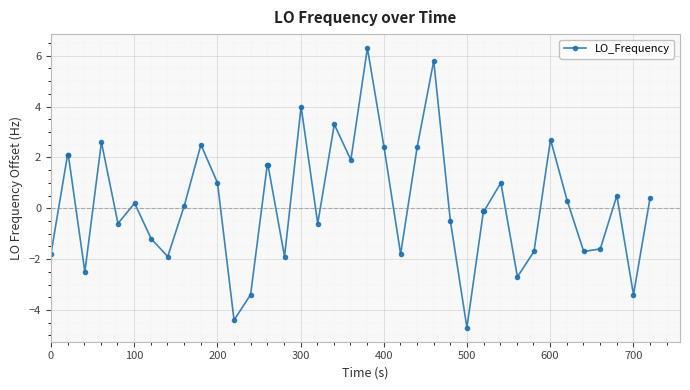

What is the greatest value displayed?

6.3